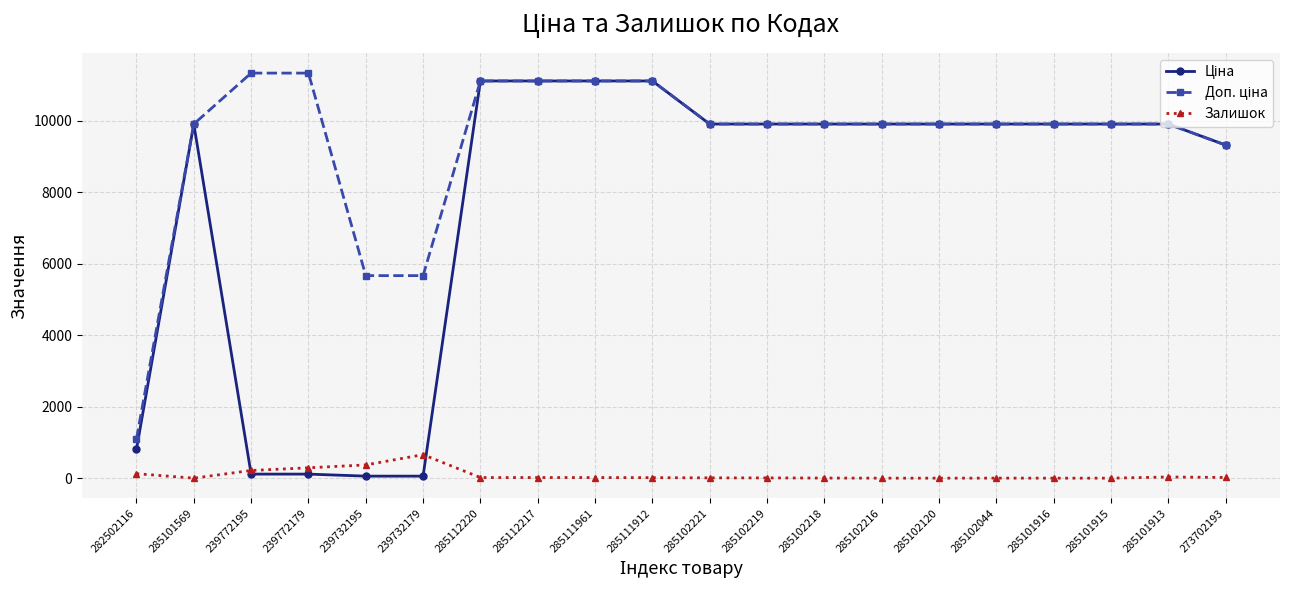

True or false: Залишок has more than 0 interior local peaks.

True